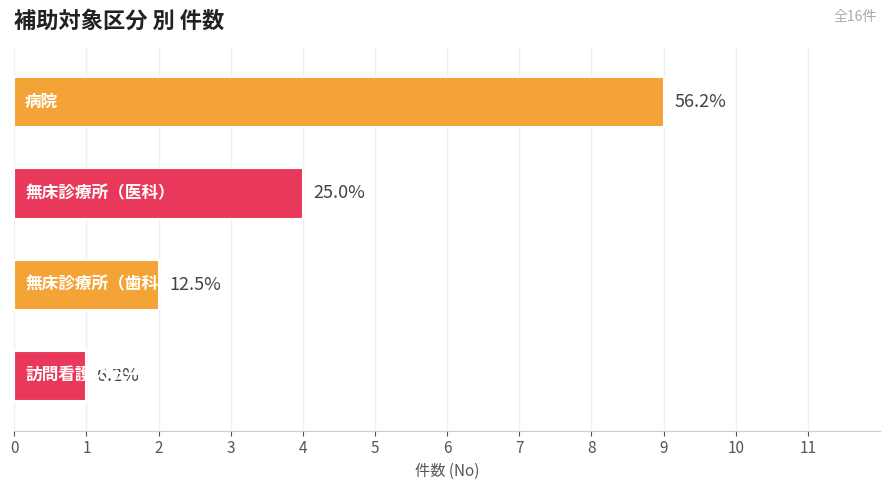

Does the chart contain any negative values?

No